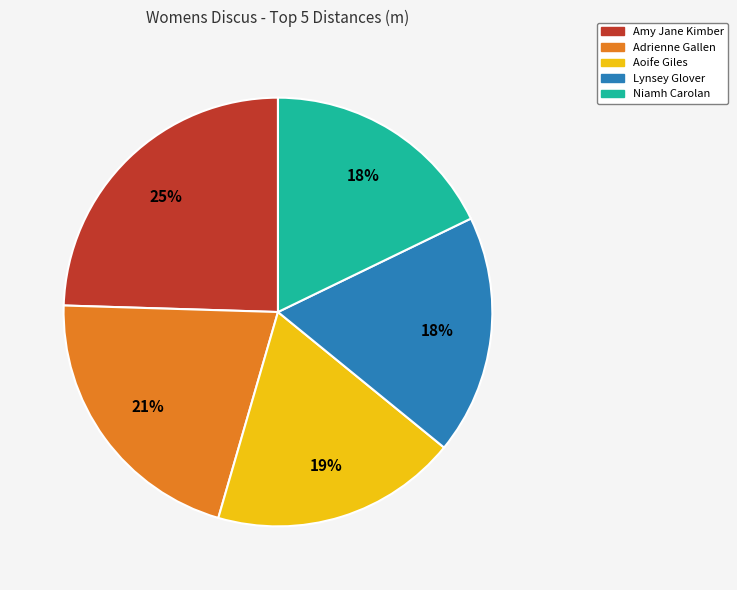

Is there any slice that represents more than half of the pie?

No